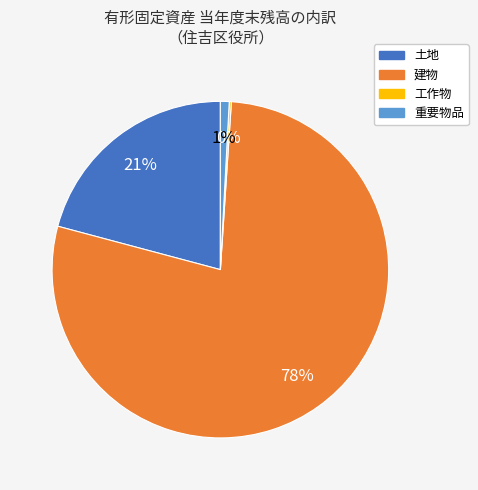

True or false: 土地 accounts for 21% of the total.

True